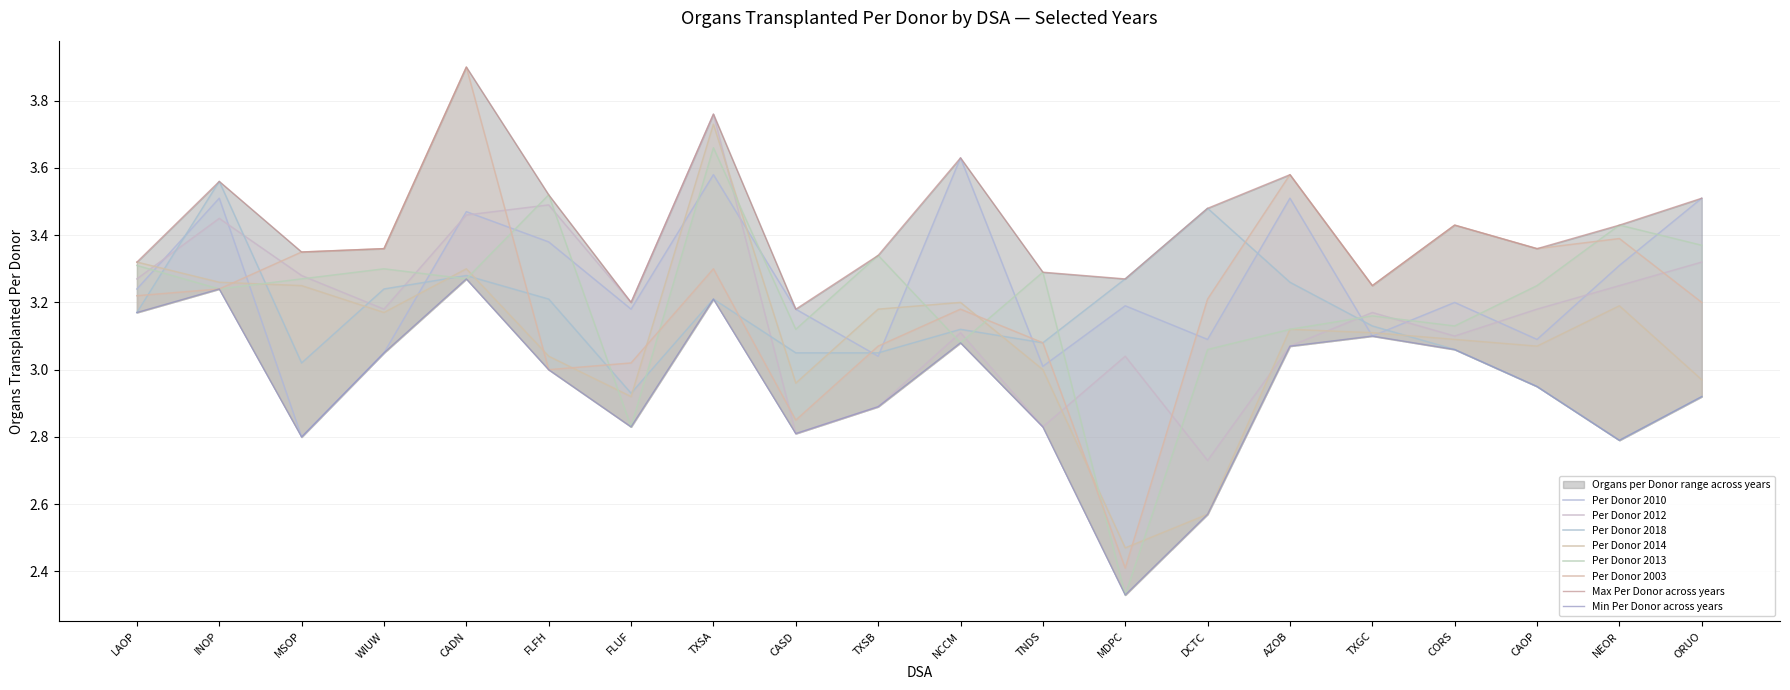

What is the total value across all series at MSOP?

19.0